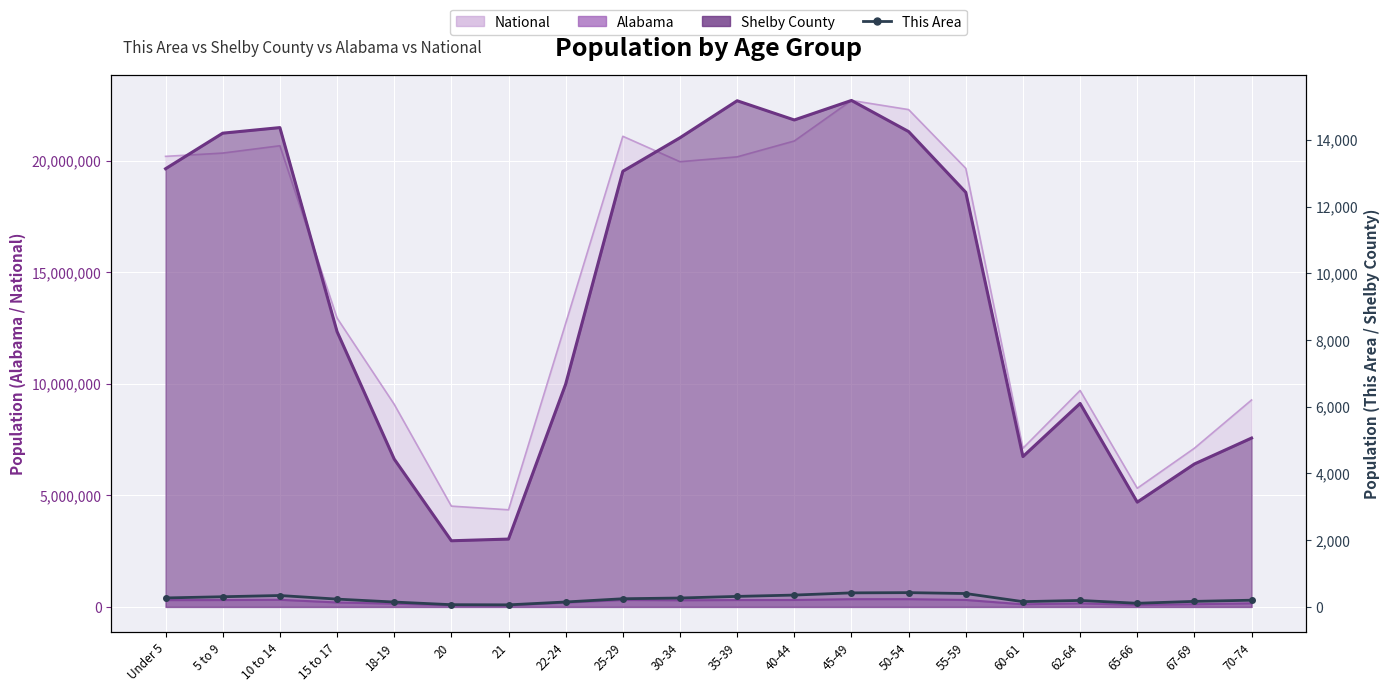

What is the ratio of the value at 45-49 to the value at 15 to 17?

1.8